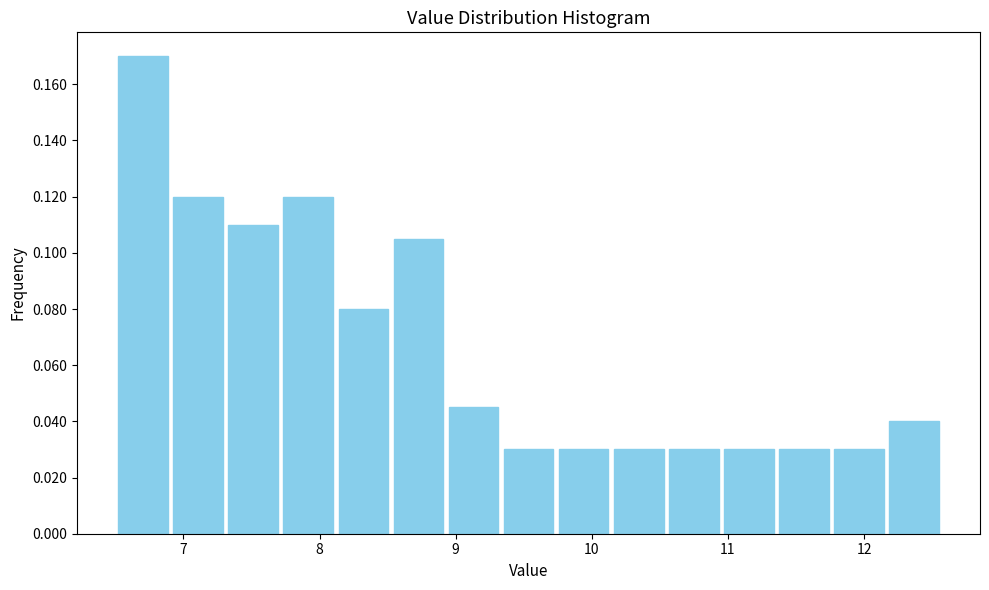

Reading left to right, list every bar in this chart as the range it spans on the x-axis followed by its height. Neither the bar edges nor the heights are printed on the chart, so give them approximately, as read against the axes.

6.5 to 6.9: 0.170
6.9 to 7.3: 0.120
7.3 to 7.7: 0.110
7.7 to 8.1: 0.120
8.1 to 8.5: 0.080
8.5 to 8.9: 0.106
8.9 to 9.3: 0.046
9.3 to 9.7: 0.030
9.7 to 10.1: 0.030
10.1 to 10.5: 0.030
10.5 to 11.0: 0.030
11.0 to 11.4: 0.030
11.4 to 11.8: 0.030
11.8 to 12.2: 0.030
12.2 to 12.6: 0.040